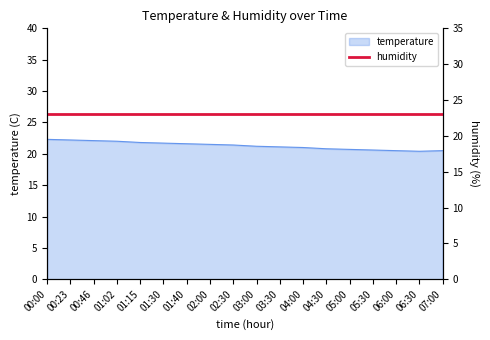

The chart shows a value of 34.1 at 02:30. True or false?

False